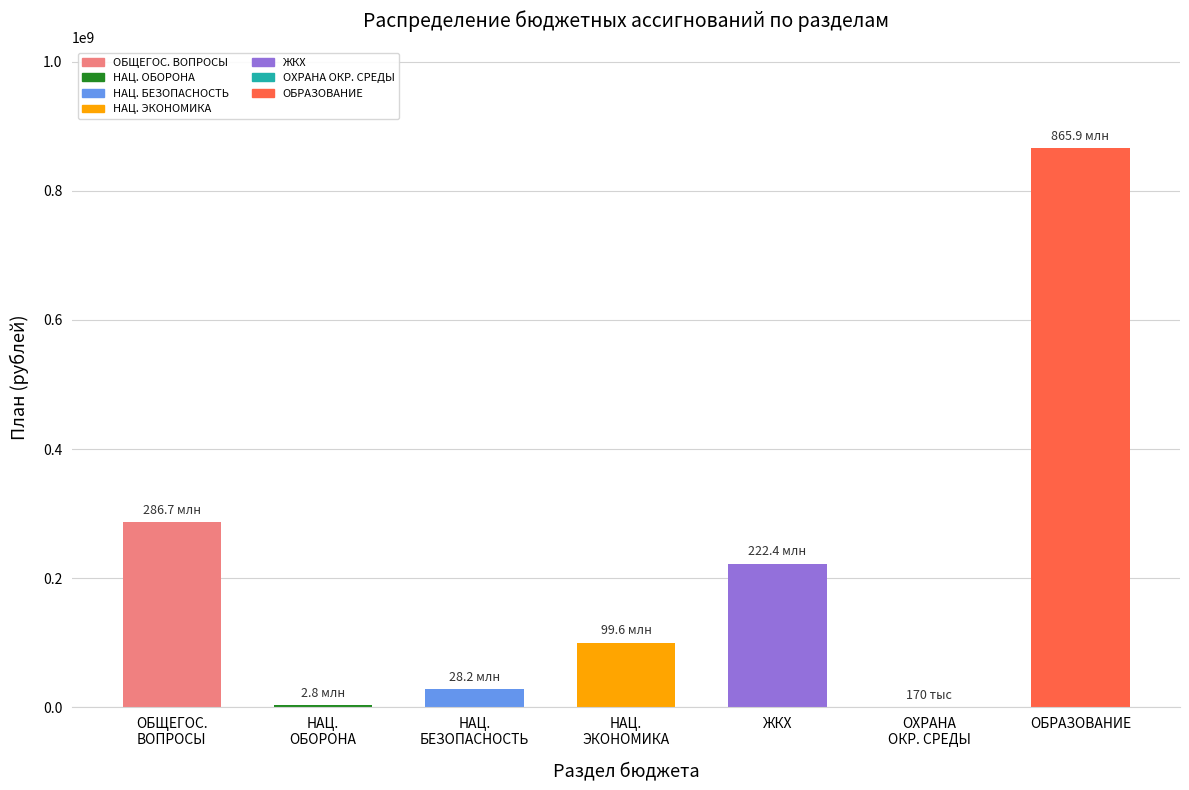

True or false: the data shows 146565157.8 at ЖКХ.

False